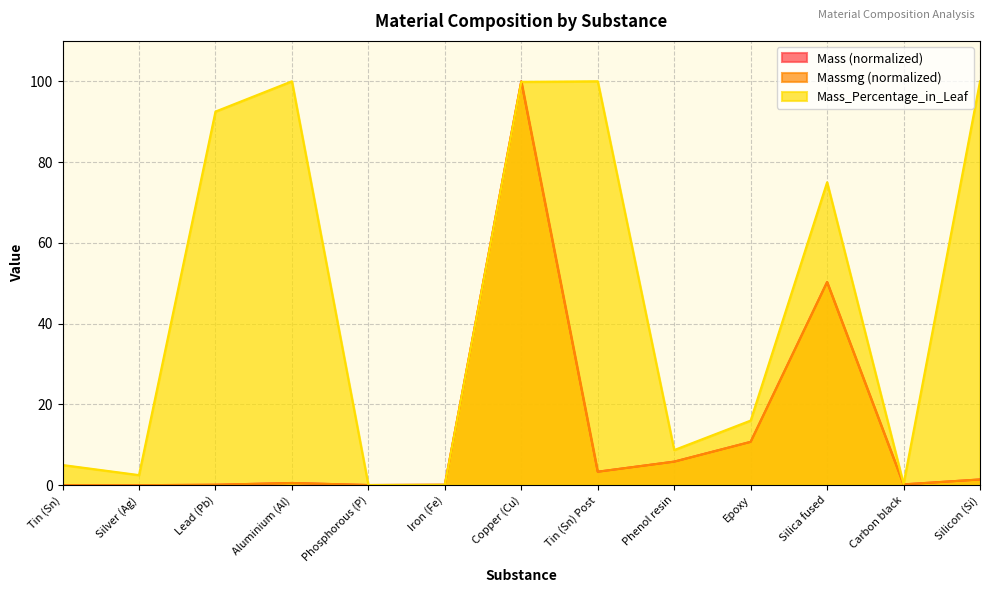

What is the total value across all series at Silicon (Si)?

102.8